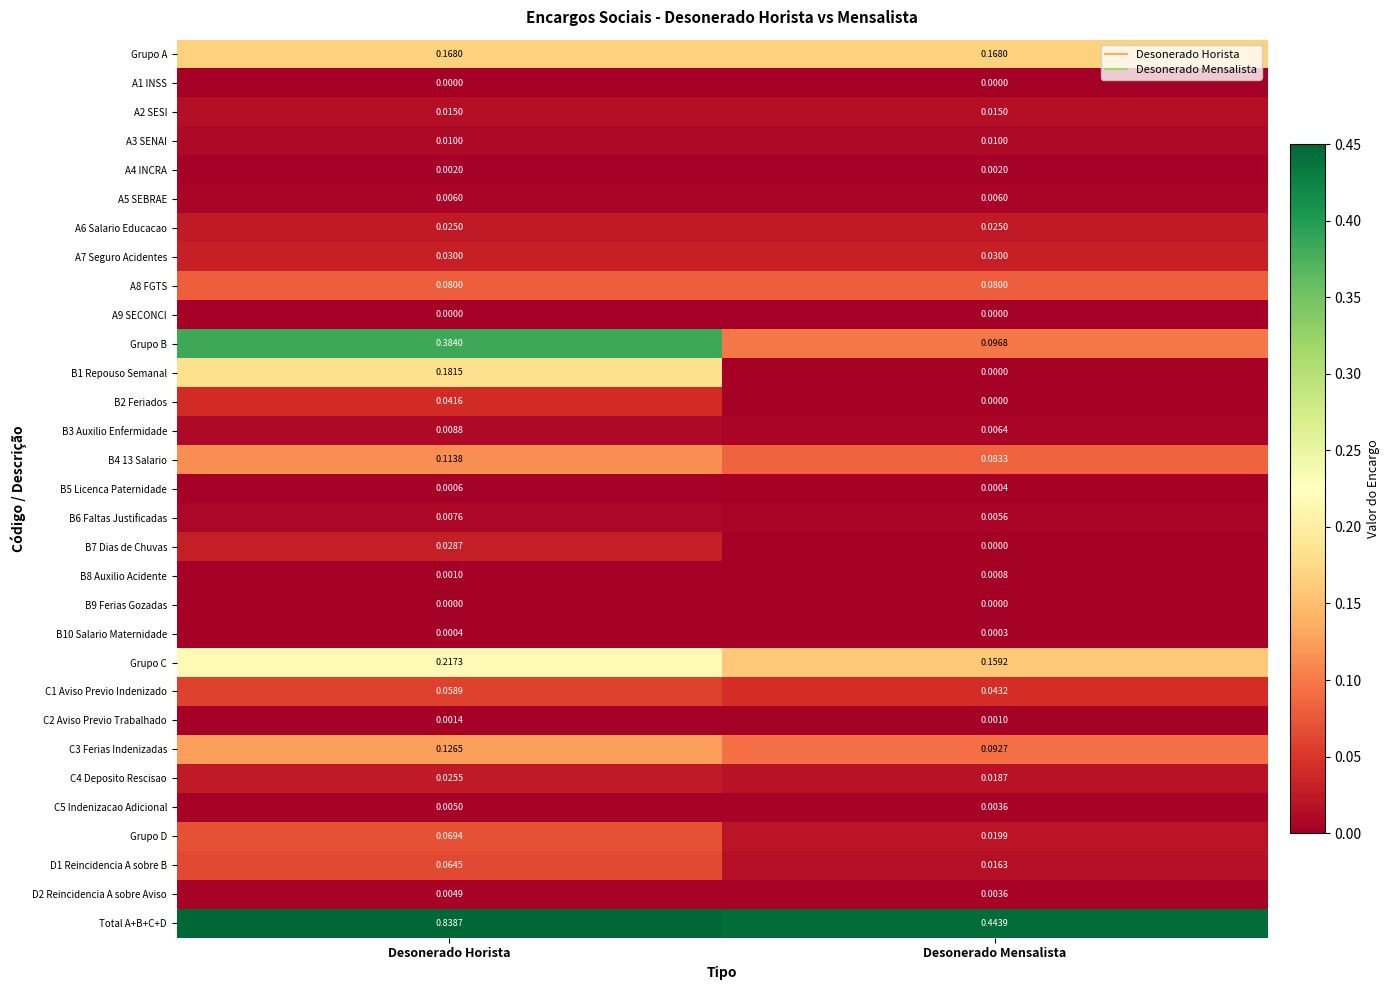

At which label is B2 Feriados closest to 0?

Desonerado Mensalista